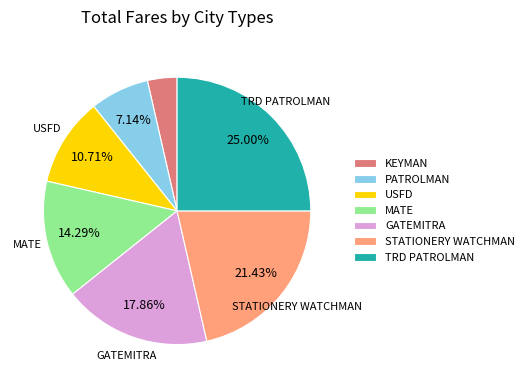

Is there any slice that represents more than half of the pie?

No